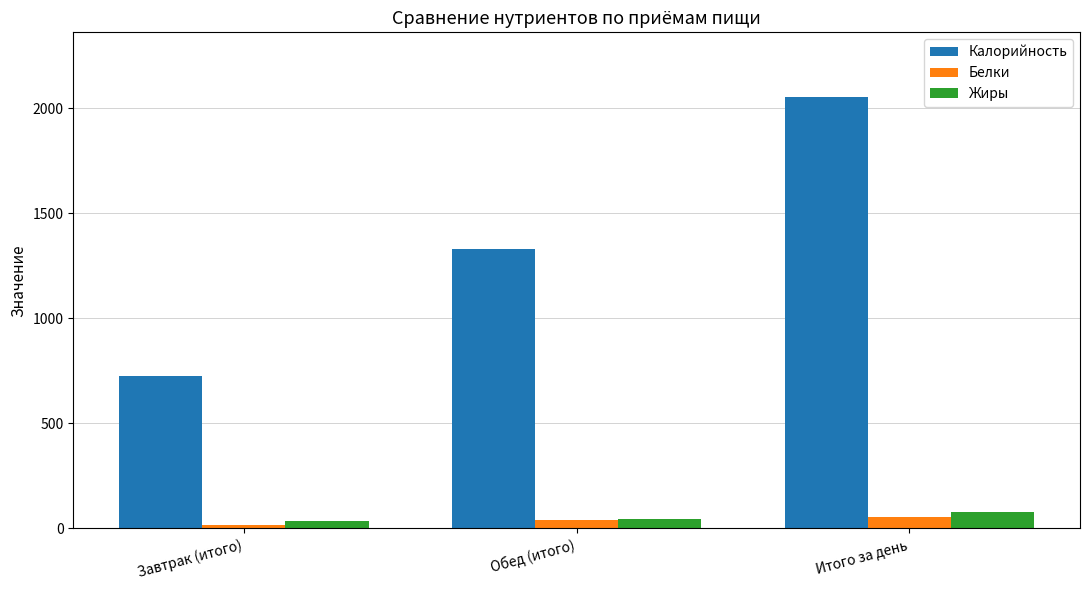

The value of Калорийность at Завтрак (итого) is 723.5. True or false?

True